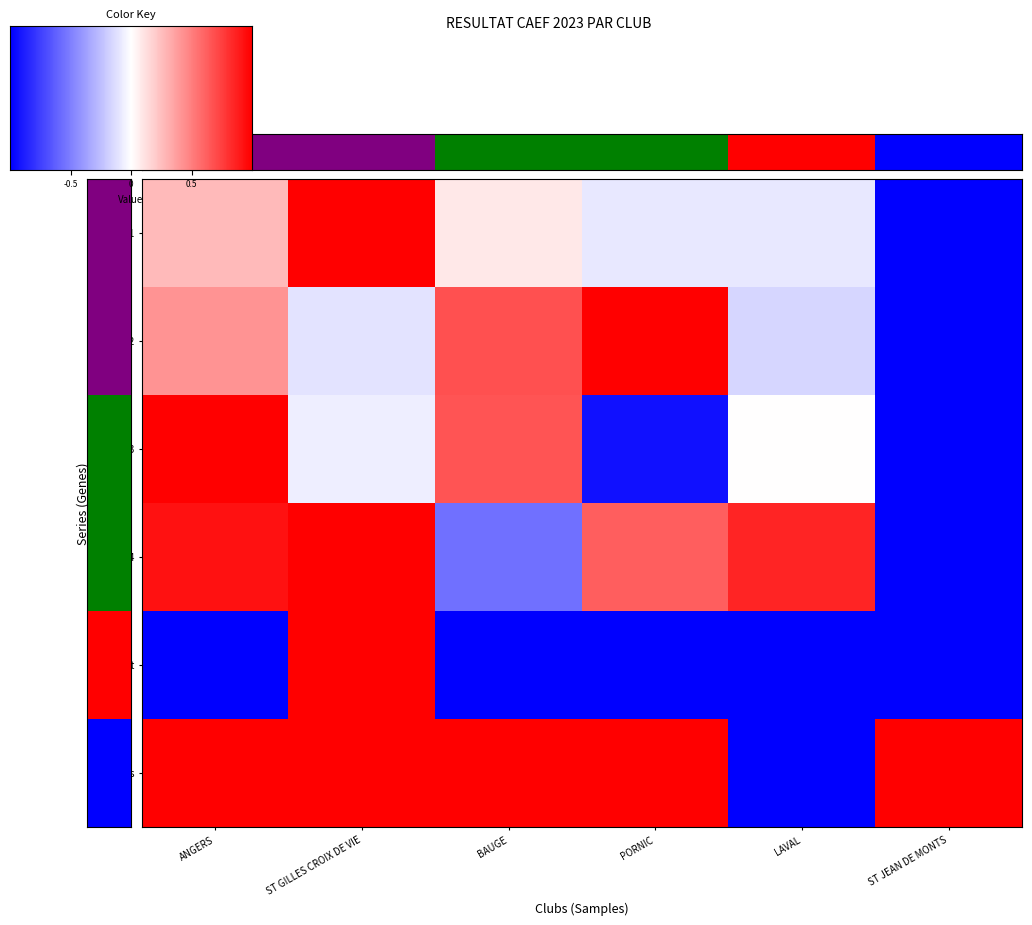

The série 3 series shows -1.0 at ST JEAN DE MONTS. True or false?

True